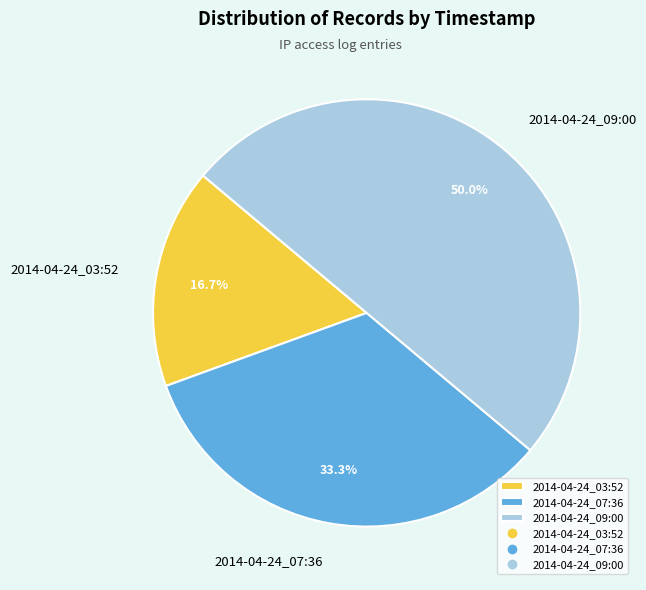

To the nearest percent, what is the combined percentage of 2014-04-24_09:00 and 2014-04-24_07:36?

83%